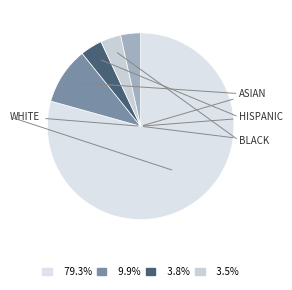

How many segments does this pie chart have?

5